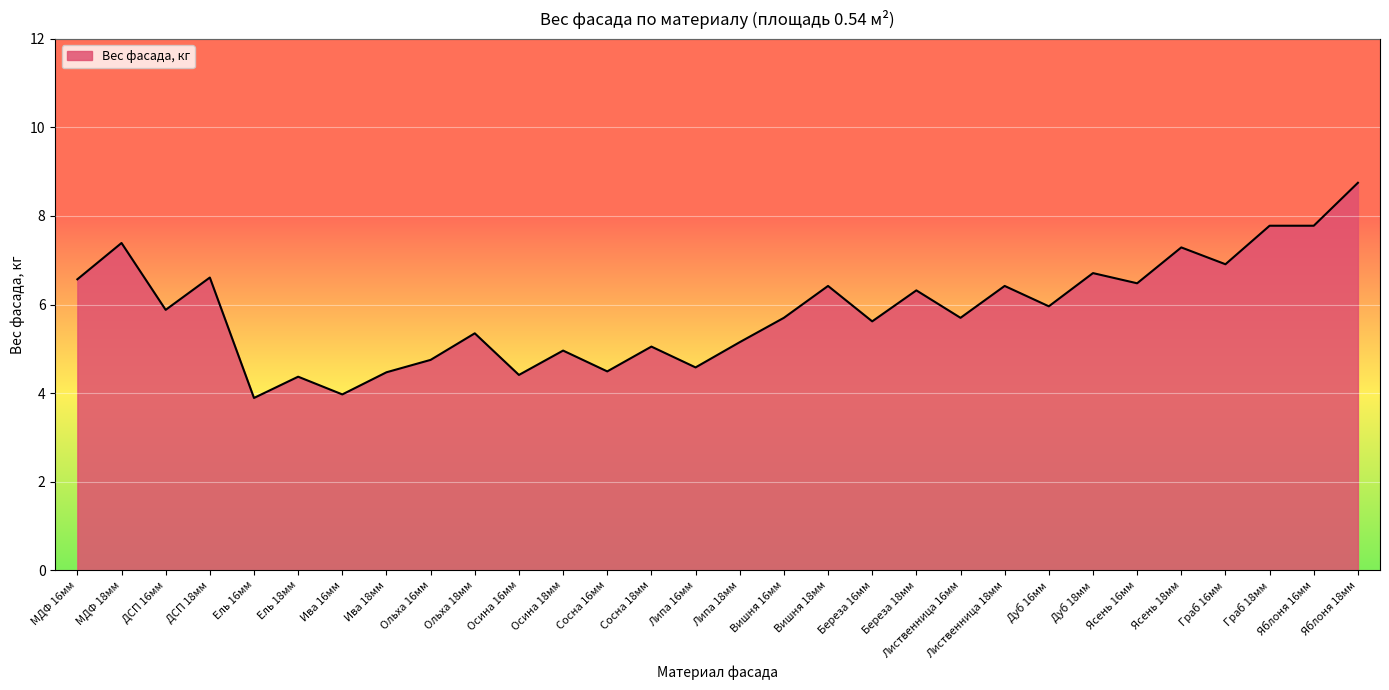

What is the approximate value at Осина 18мм?

5.0